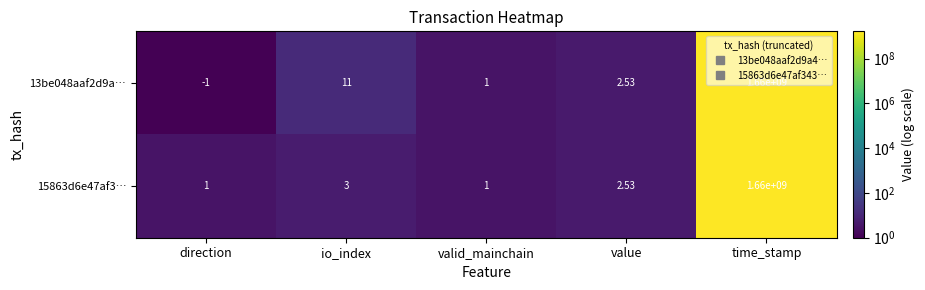

Which category has the highest value in the 15863d6e47af3… series?

time_stamp